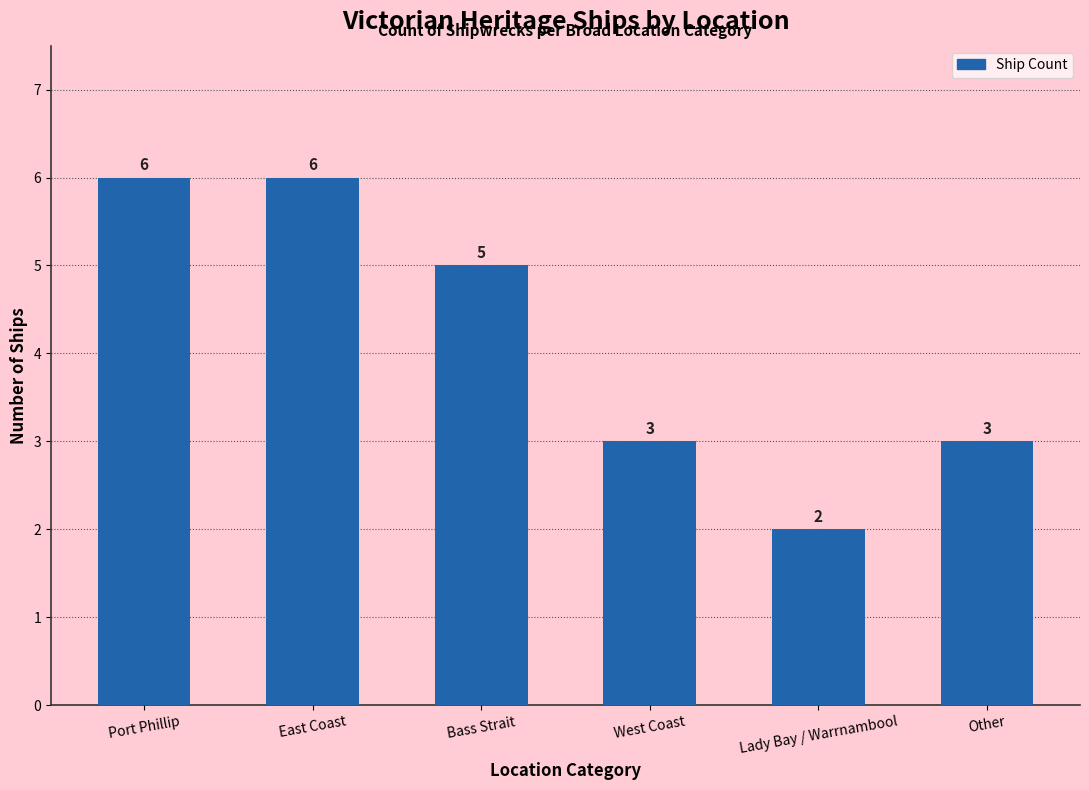

What is the sum of the values at East Coast and Port Phillip?

12